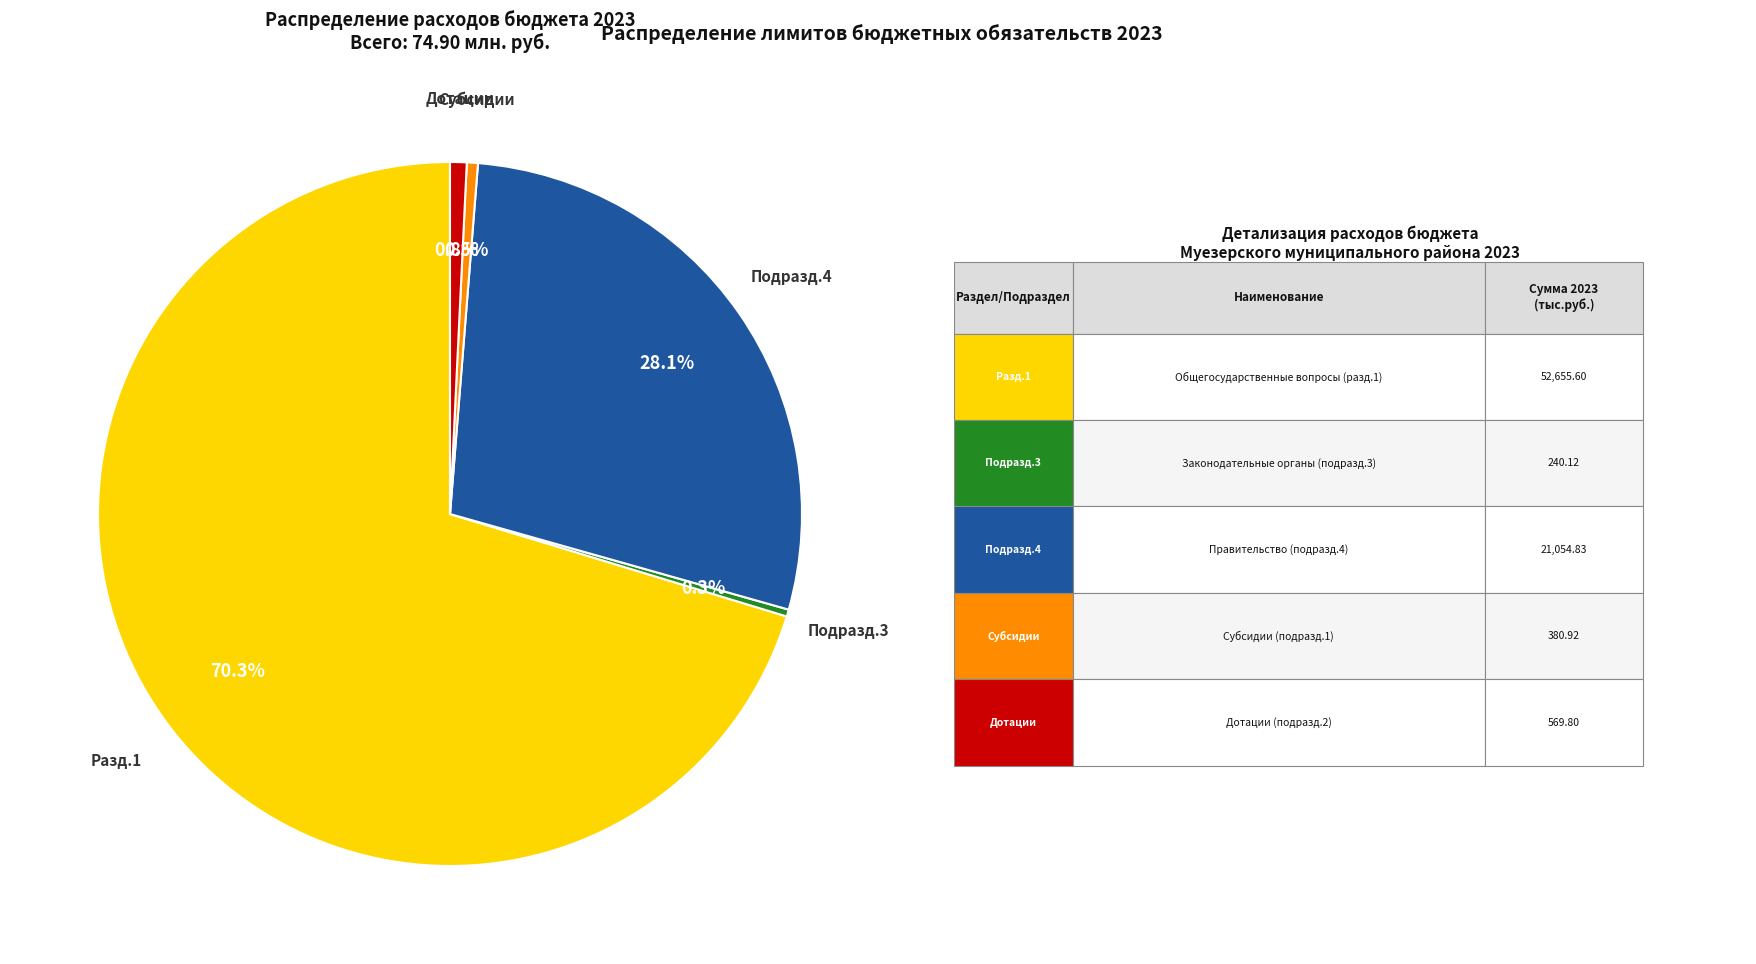

To the nearest percent, what is the difference between the largest and smallest slice percentages?

70%